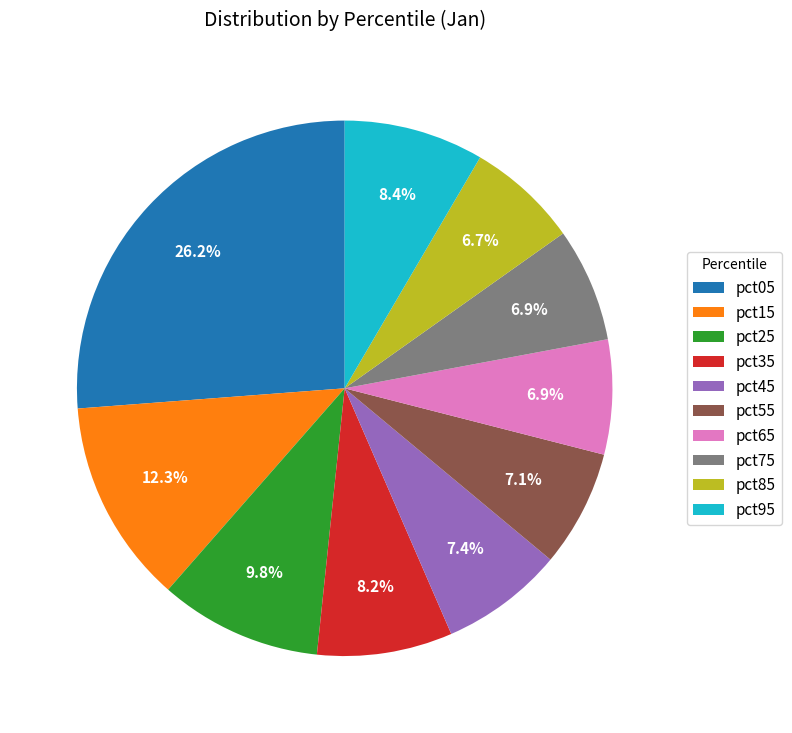

Combined, do pct95 and pct15 account for over 50%?

No